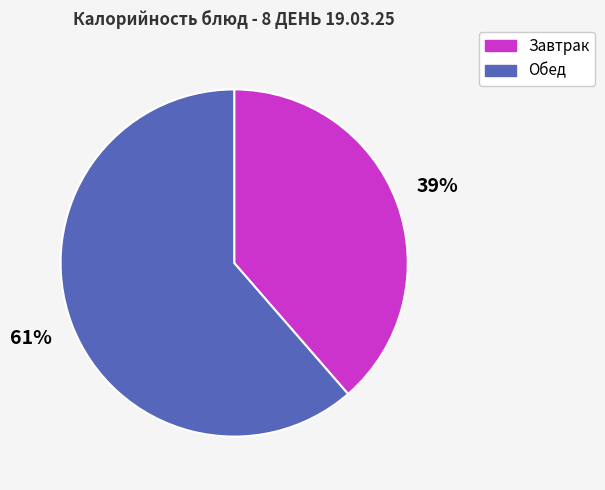

Count the number of slices in the pie.

2